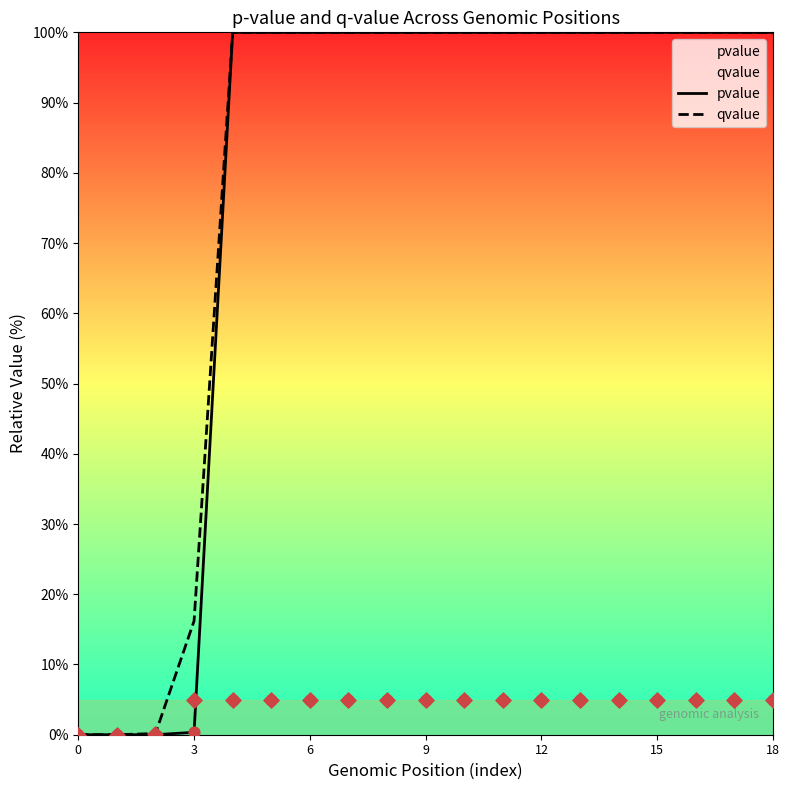

Which series has the largest total across all categories?

qvalue